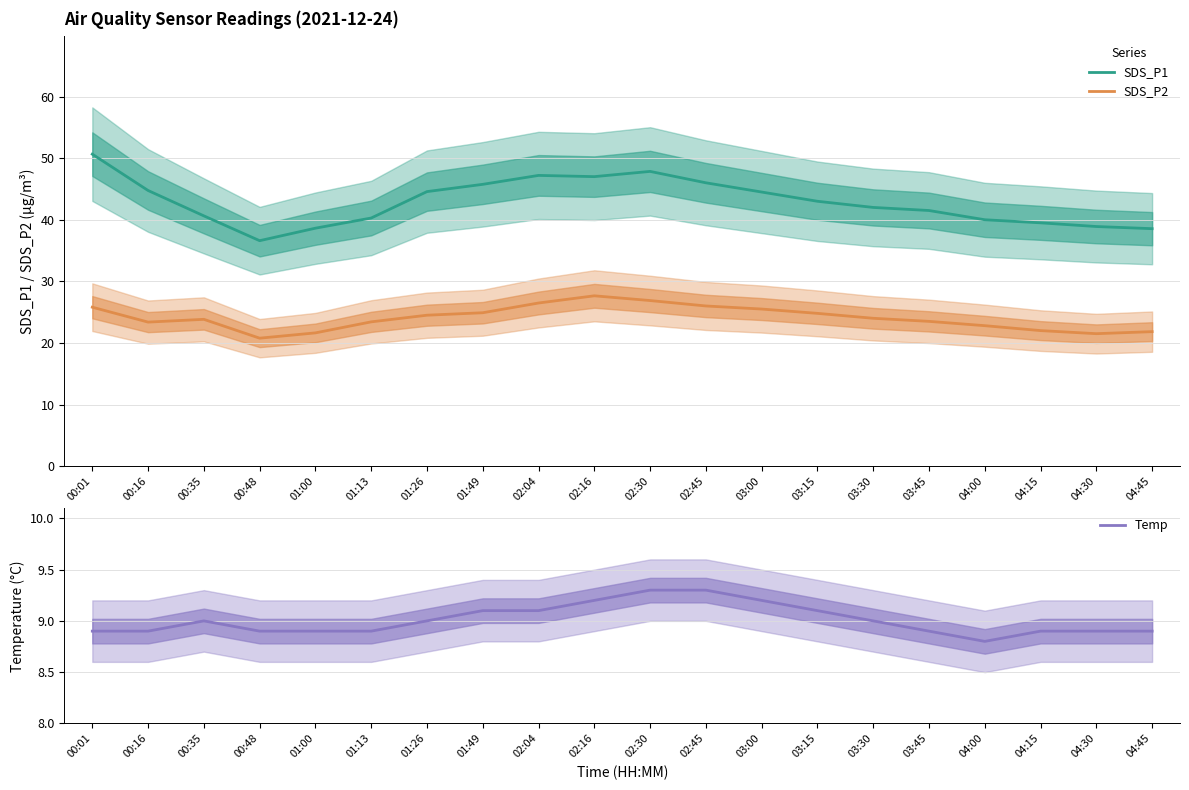

Does the chart display data point markers on the line(s)?

No